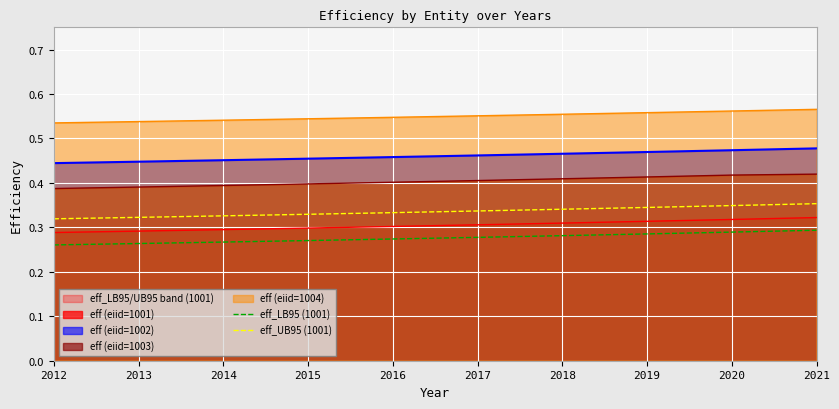

The eff_UB95 (1001) series shows 0.2 at 2020. True or false?

False